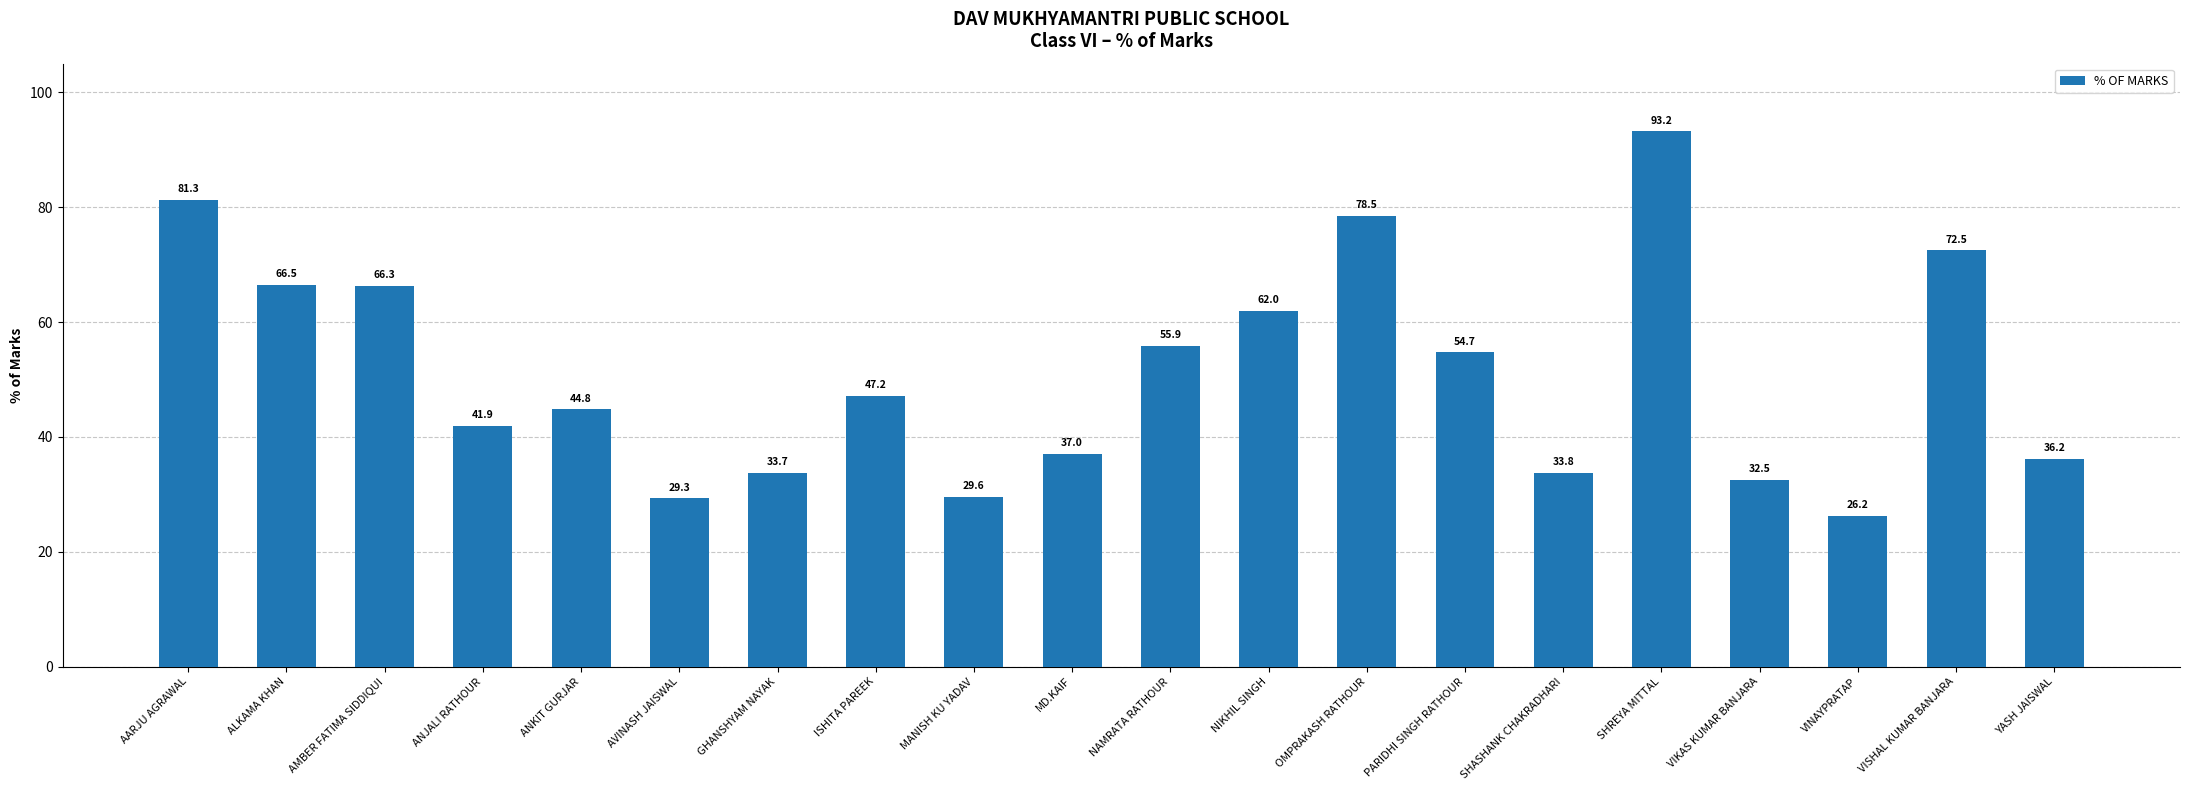

List the labels in order of value, smallest first.

VINAYPRATAP, AVINASH JAISWAL, MANISH KU YADAV, VIKAS KUMAR BANJARA, GHANSHYAM NAYAK, SHASHANK CHAKRADHARI, YASH JAISWAL, MD.KAIF, ANJALI RATHOUR, ANKIT GURJAR, ISHITA PAREEK, PARIDHI SINGH RATHOUR, NAMRATA RATHOUR, NIKHIL SINGH, AMBER FATIMA SIDDIQUI, ALKAMA KHAN, VISHAL KUMAR BANJARA, OMPRAKASH RATHOUR, AARJU AGRAWAL, SHREYA MITTAL